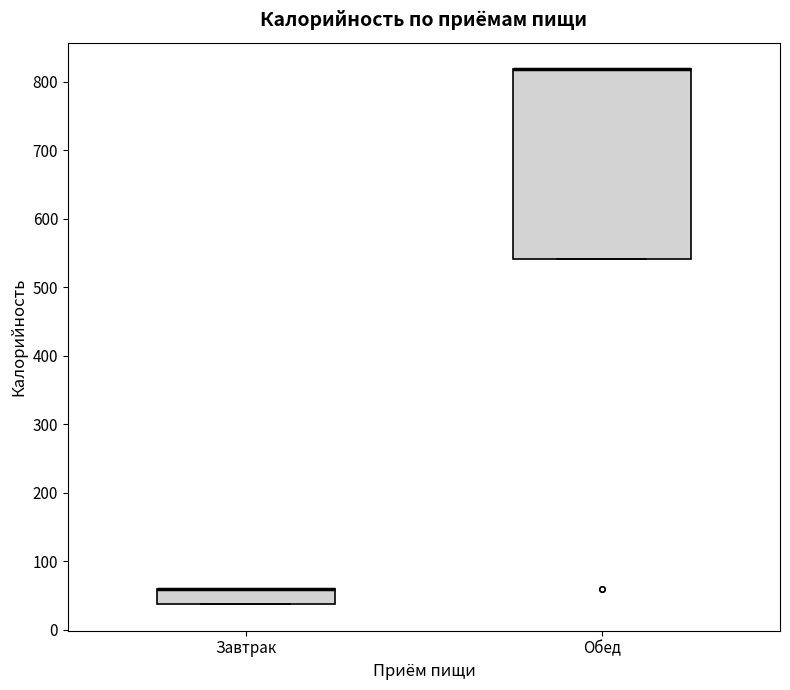

Reading left to right, transcribe this box plot: for each box, give where its median line is, the range the box spans, and where its two whiskers end, as read against the y-axis. The values are not printed on the chart, so give them approximately, as read against the axis.

Завтрак: median 60 (drawn on the box's upper edge), box 40 to 60, whiskers 40 to 60
Обед: median 820 (drawn on the box's upper edge), box 540 to 820, whiskers 540 to 820